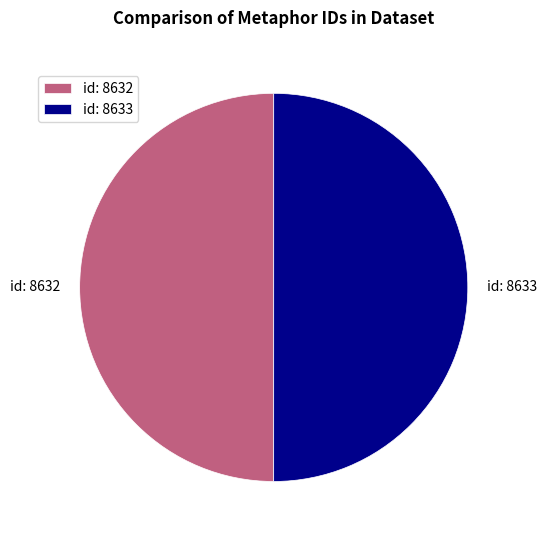

Is it true that id: 8633 is 50% of the pie?

True